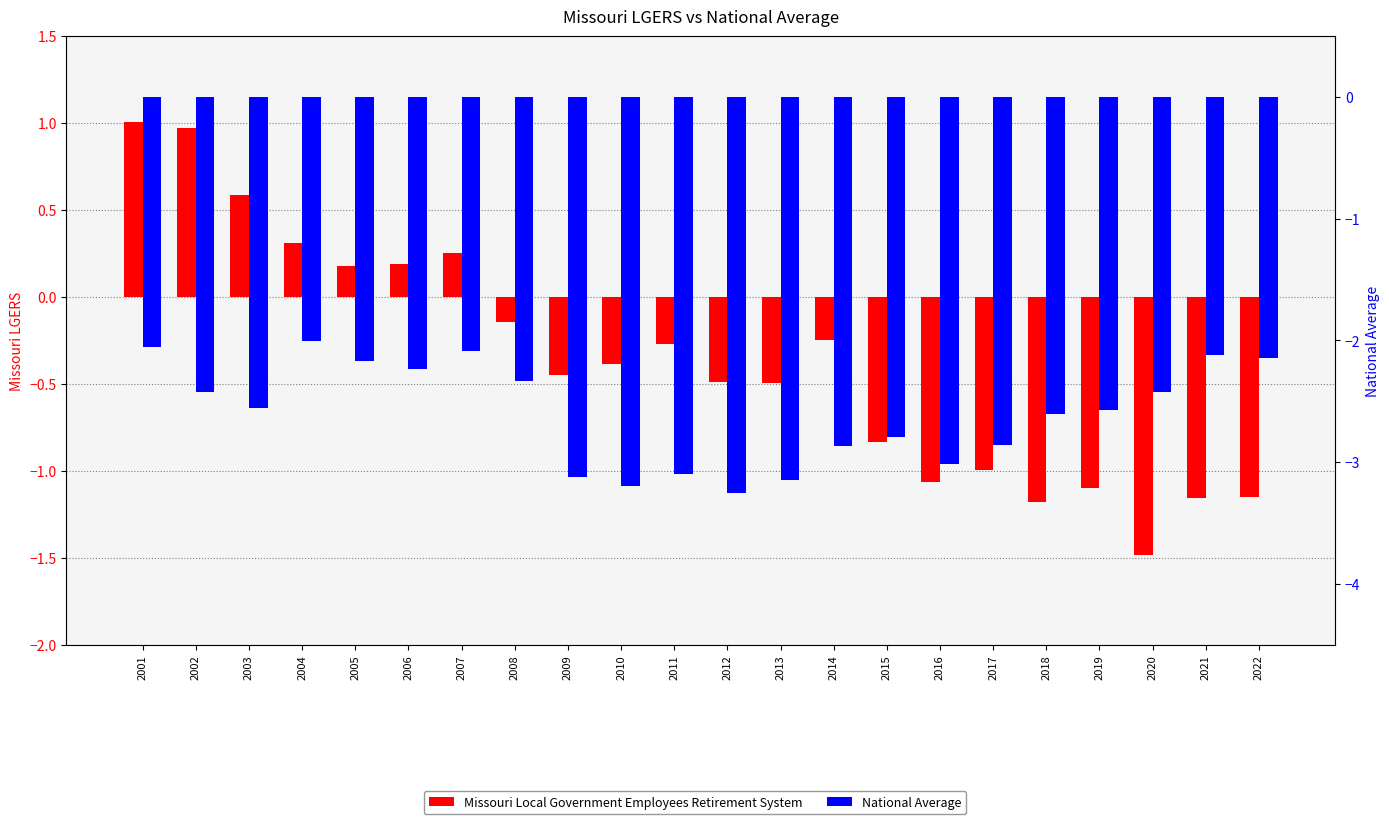

How many series are shown in this chart?

2